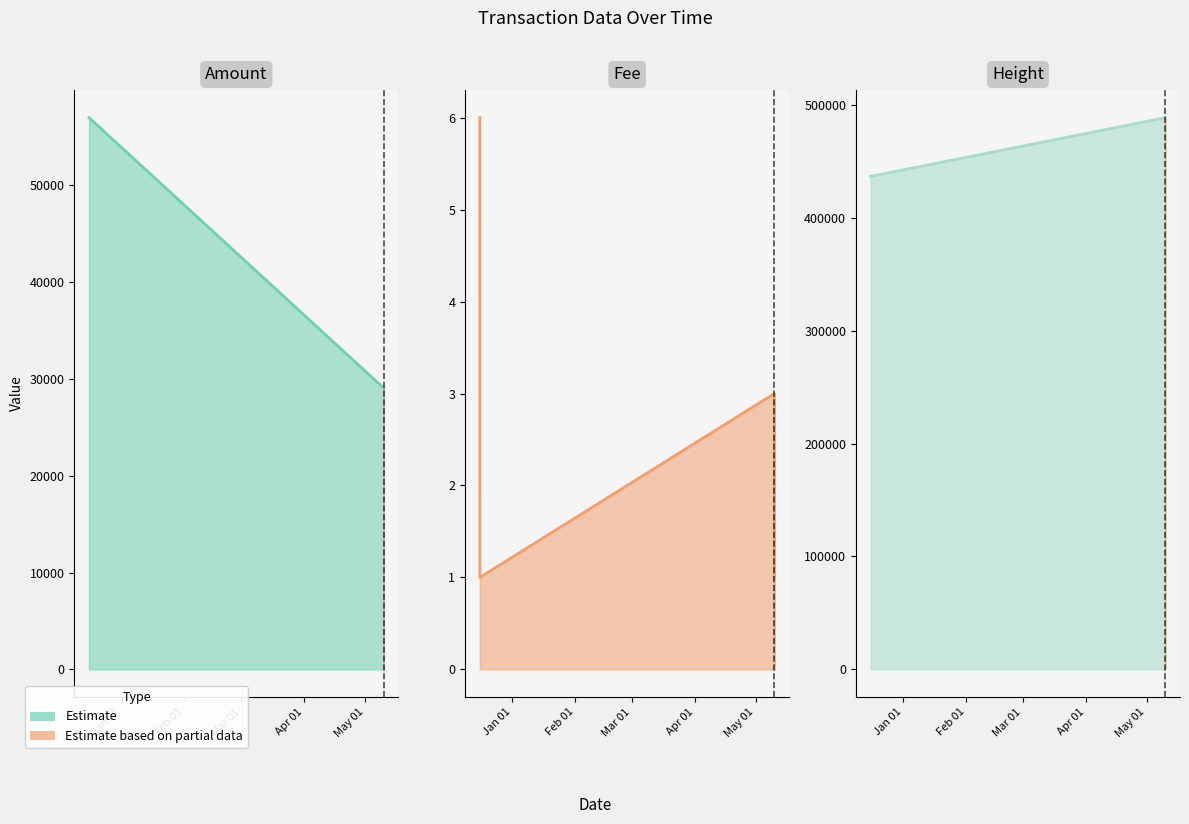

How many lines are shown in the chart?

3